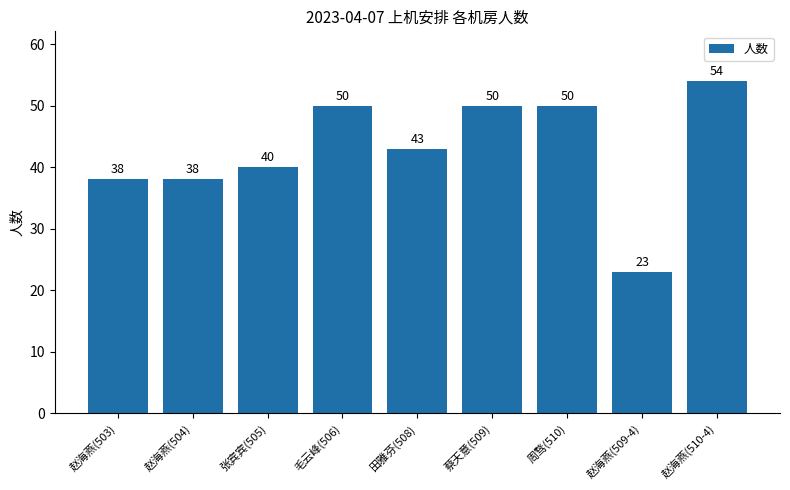

The value at 毛云峰(506) is 50. True or false?

True